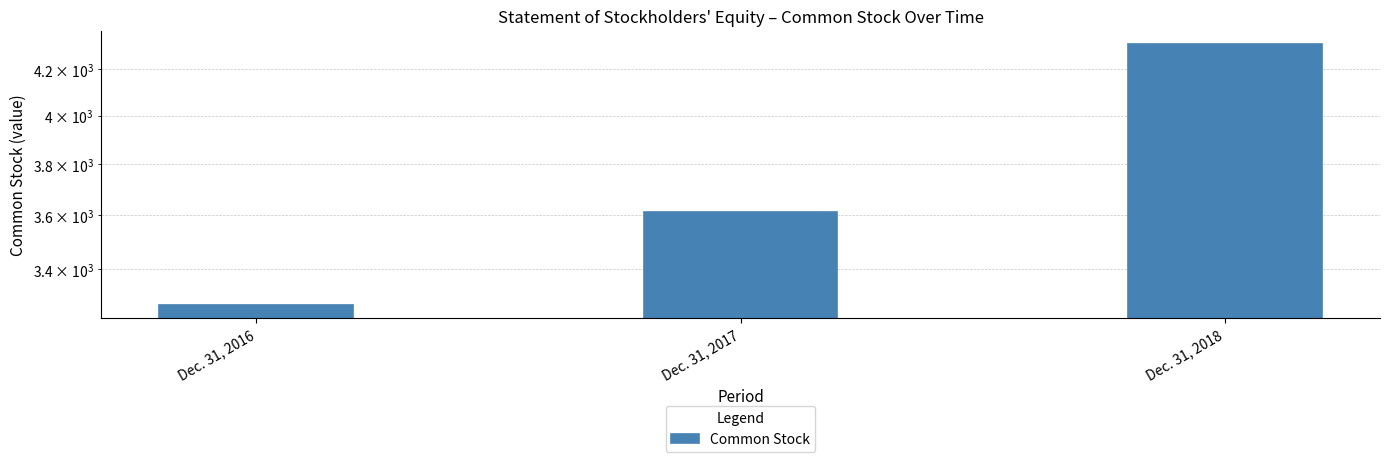

What is the value of the 3rd bar from the left?

4316